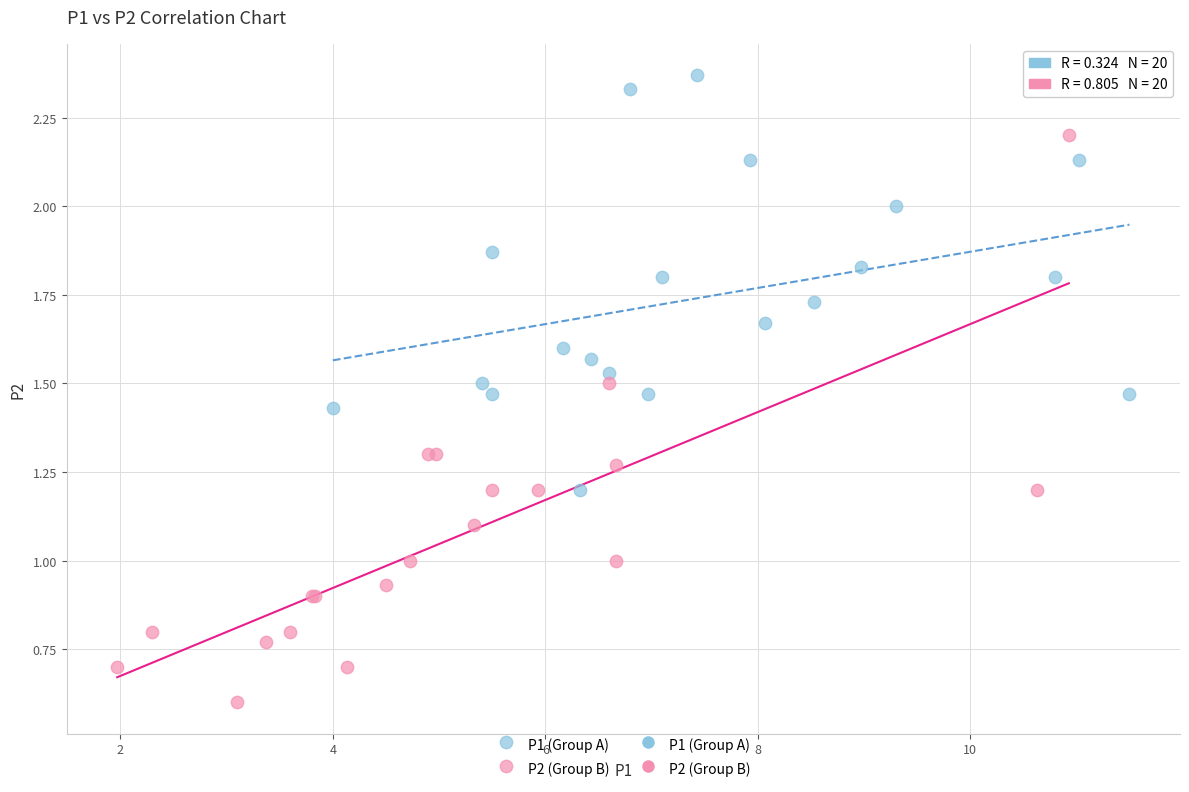

Which series reaches the minimum Y coordinate?

P2 (Group B)